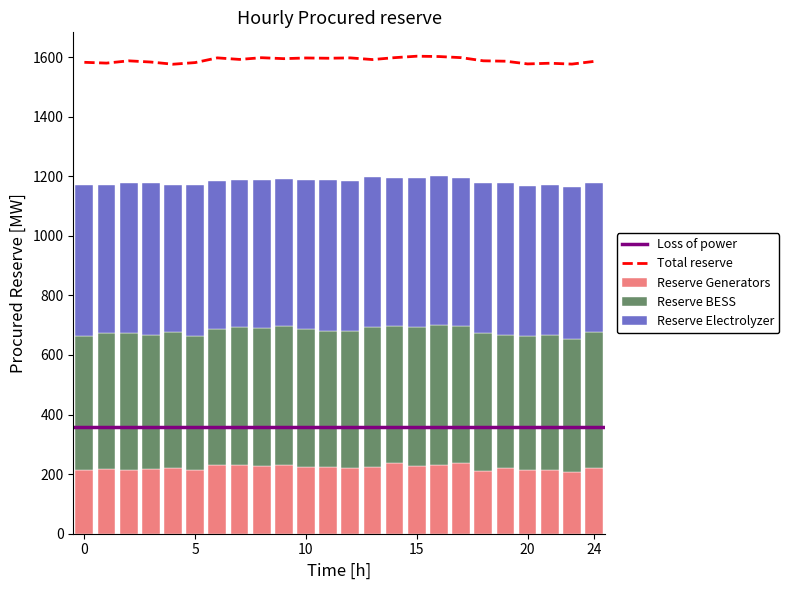

What is the highest value of the Reserve Generators series?

237.0